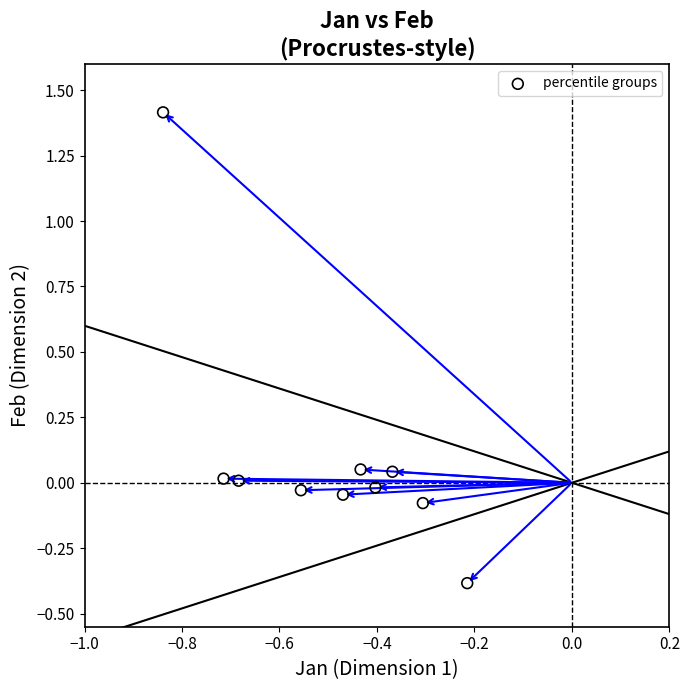

What is the range of Y values (max minus min)?

1.8